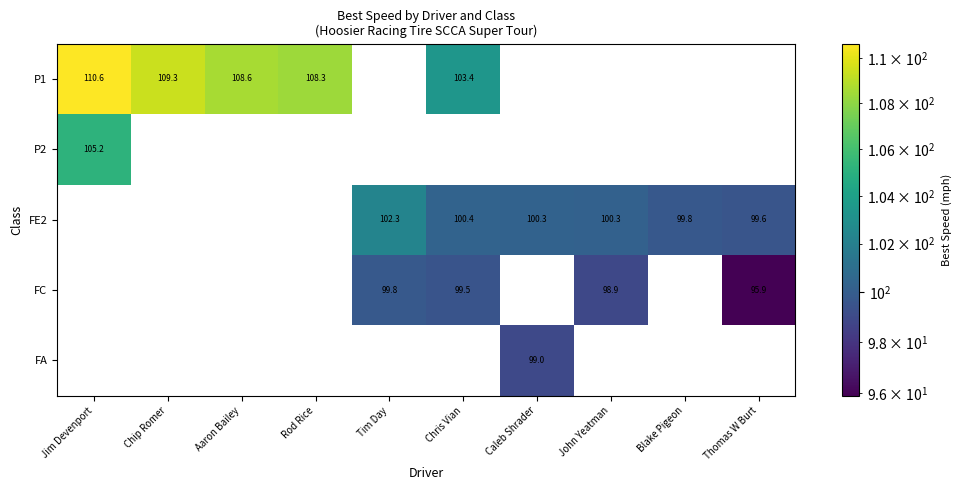

Which category has the lowest value across all series?

Thomas W Burt